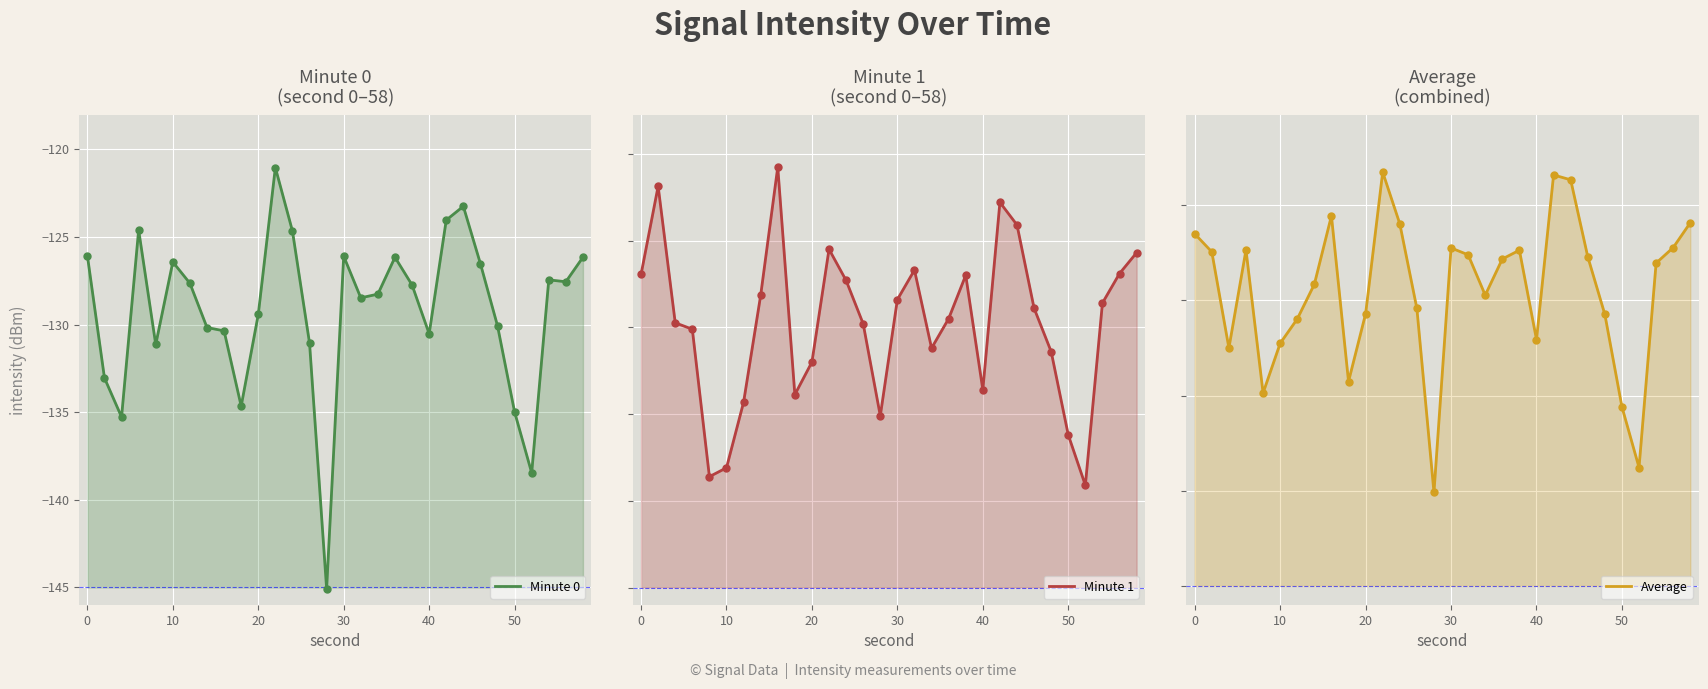

How many interior local valleys does the Minute 1 series have?

6